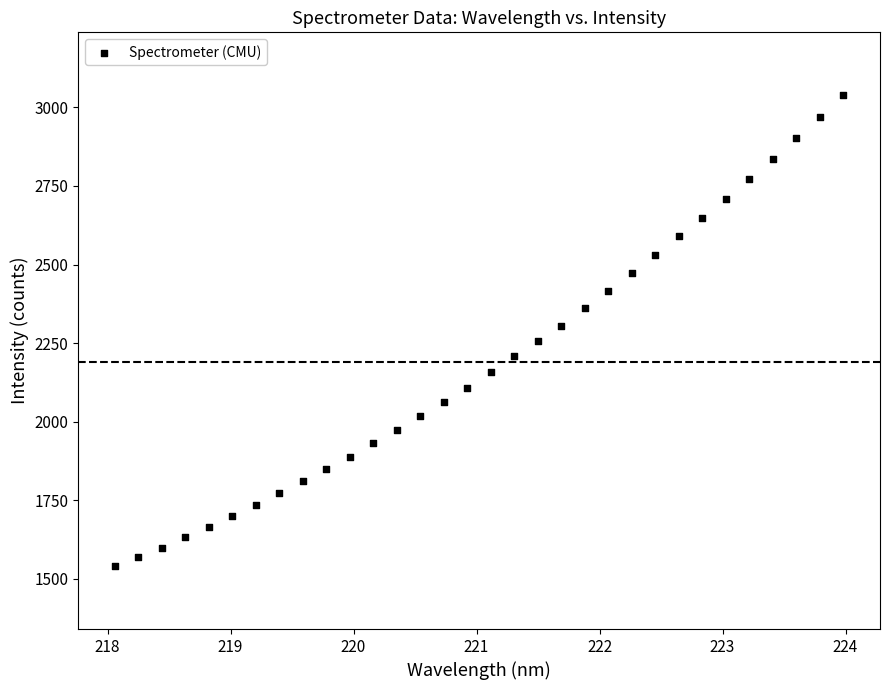

What is the range of X values (max minus min)?

5.9